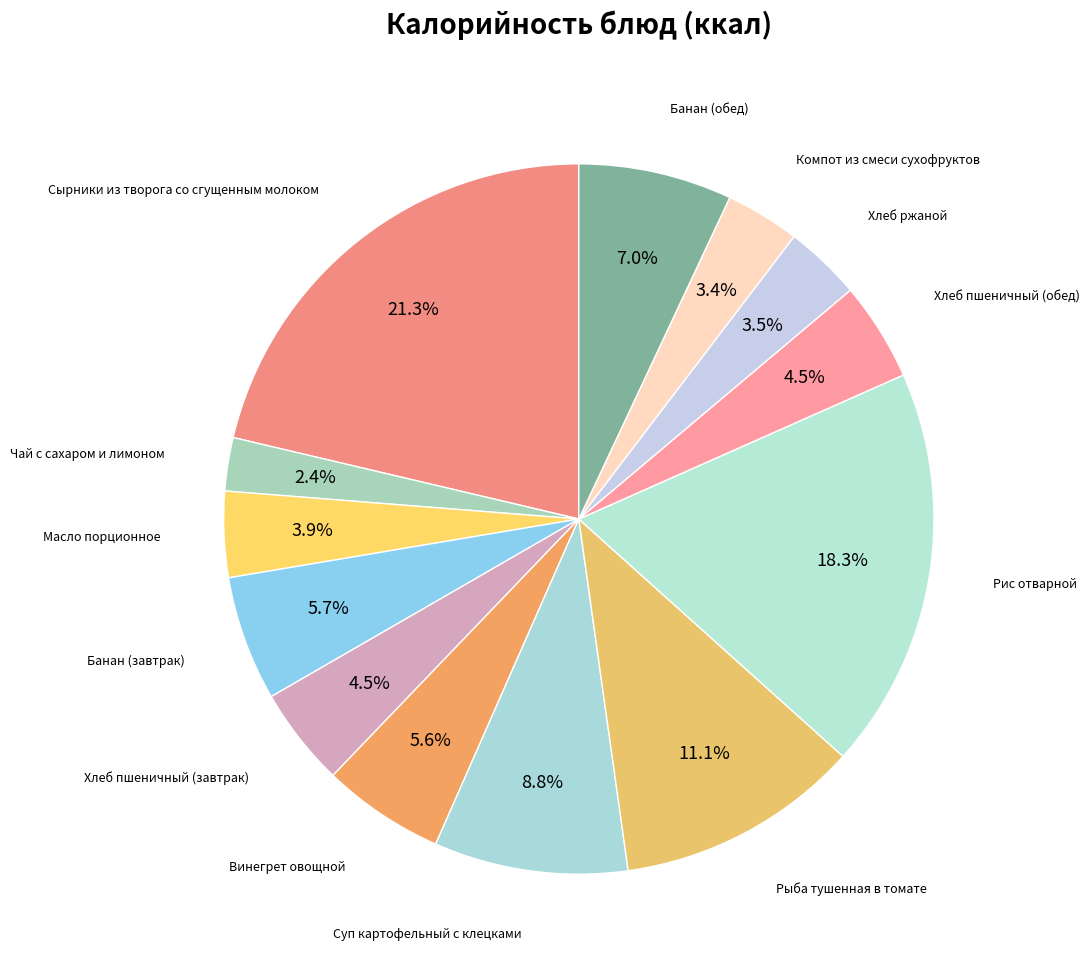

Count the number of slices in the pie.

13